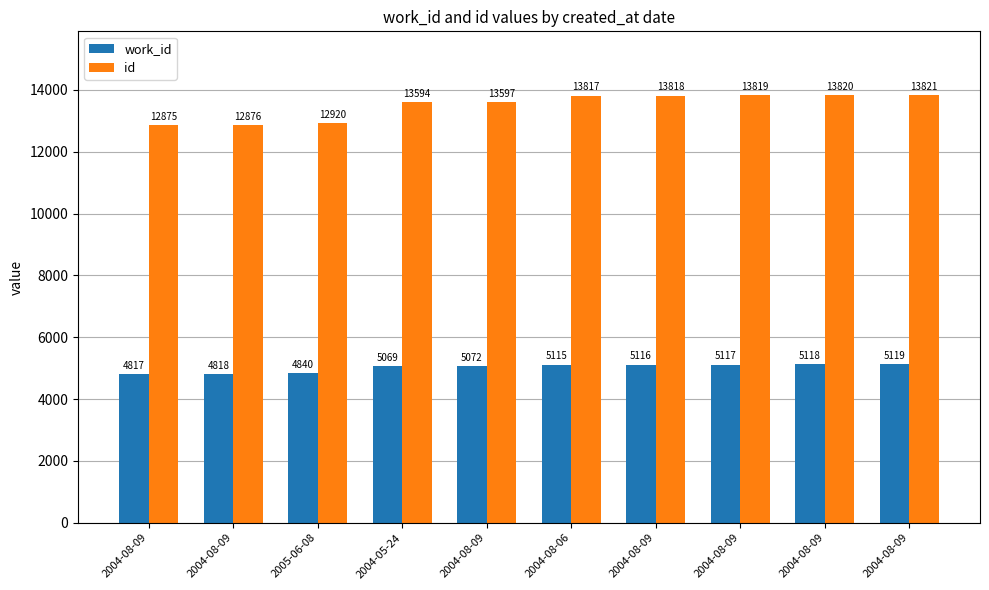

What is the greatest value displayed?

13821